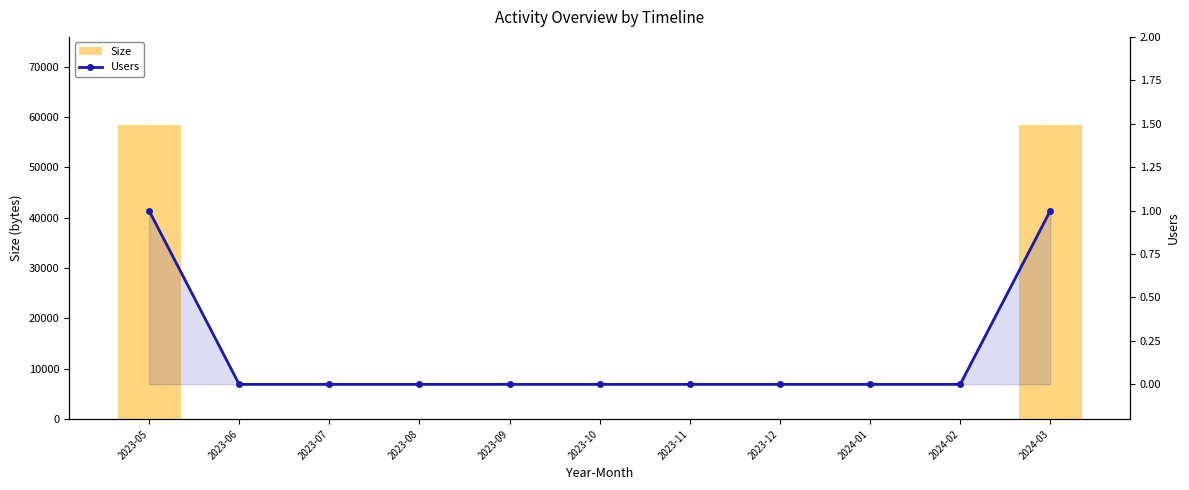

True or false: Users has a value of 0 at 2024-02.

True